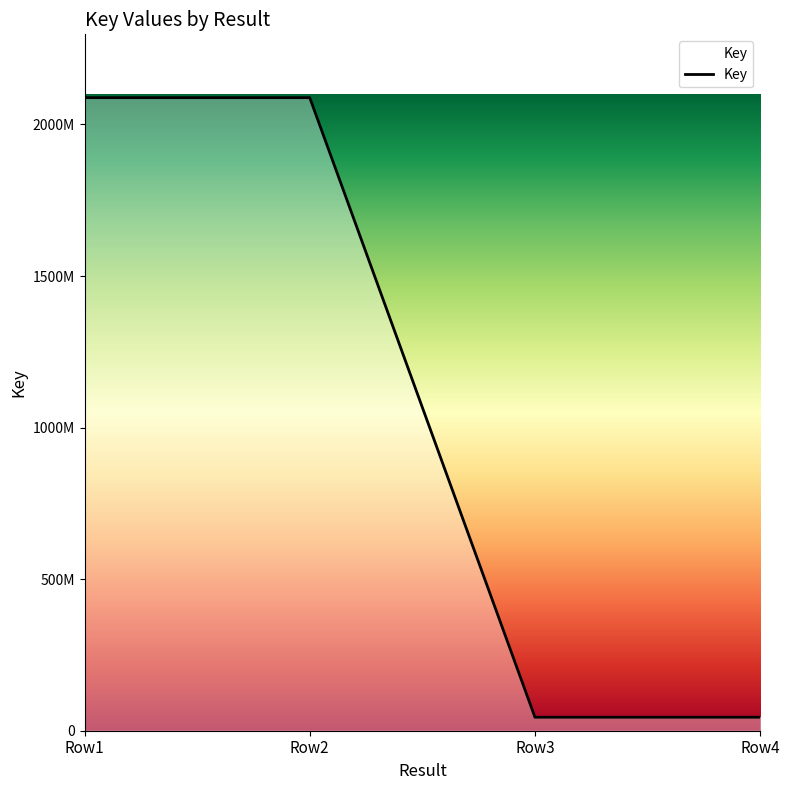

Reading right to left, list all the values displayed in this chart.

44444667	44444667	2088540332	2088540332